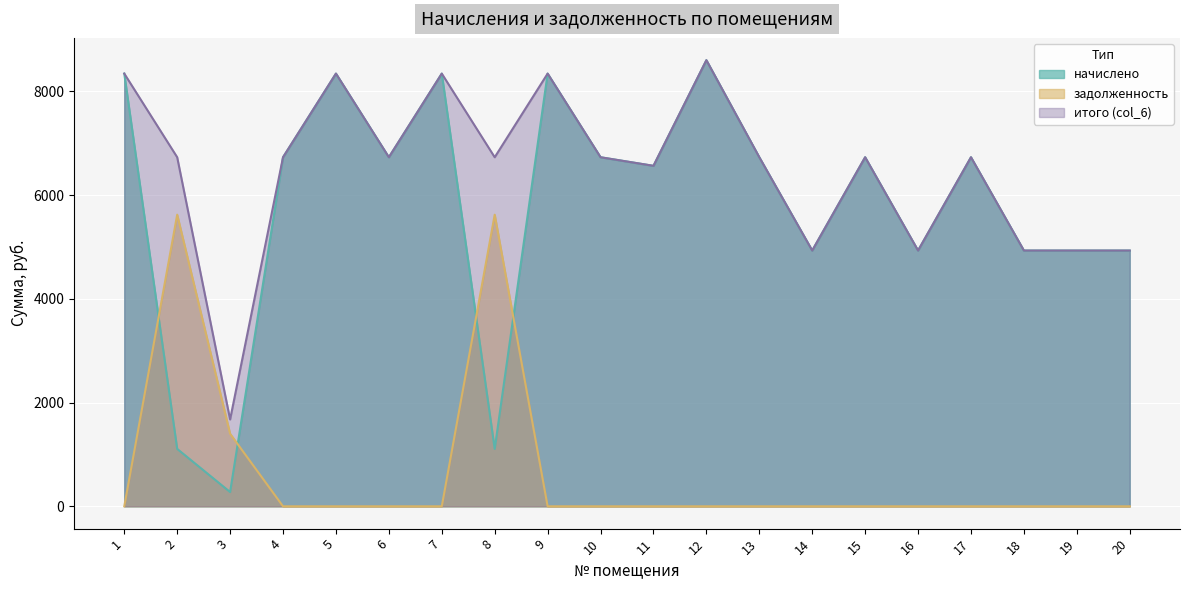

What is the total value across all series at 14?

9865.3